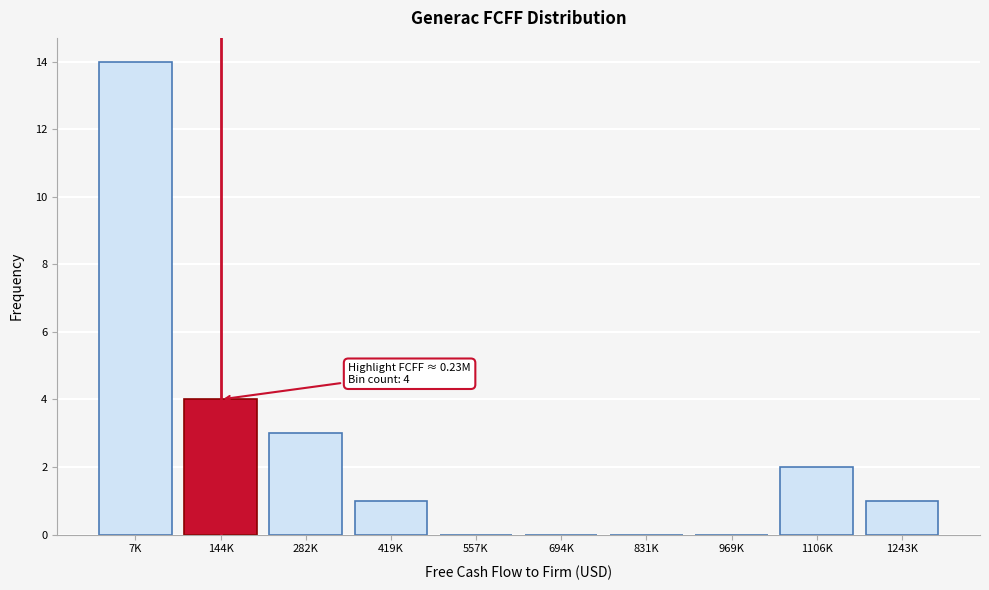

Reading left to right, what are all the values shown in this chart?

7K=14	144K=4	282K=3	419K=1	557K=0	694K=0	831K=0	969K=0	1106K=2	1243K=1